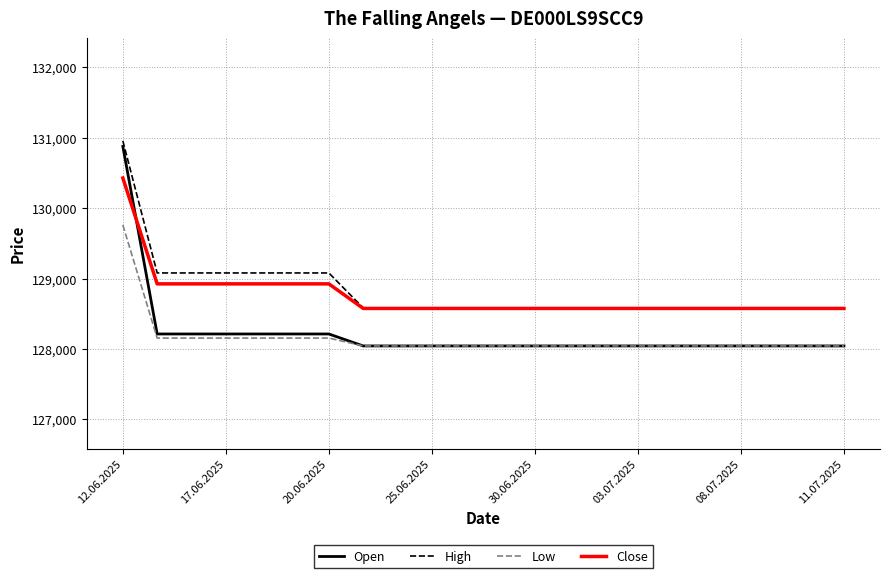

What is the smallest value displayed?

128043